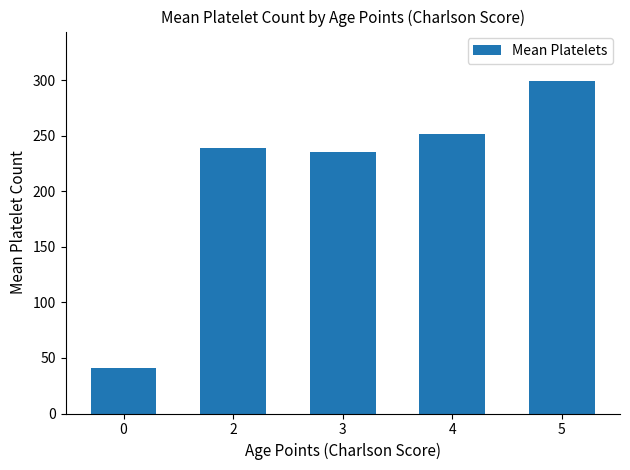

How many data points are less than 239?

2